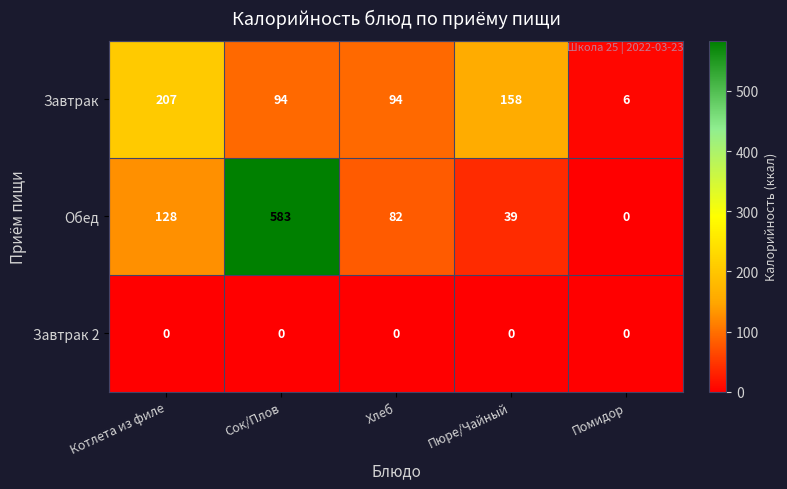

What is the spread (max minus min) of values at Хлеб?

94